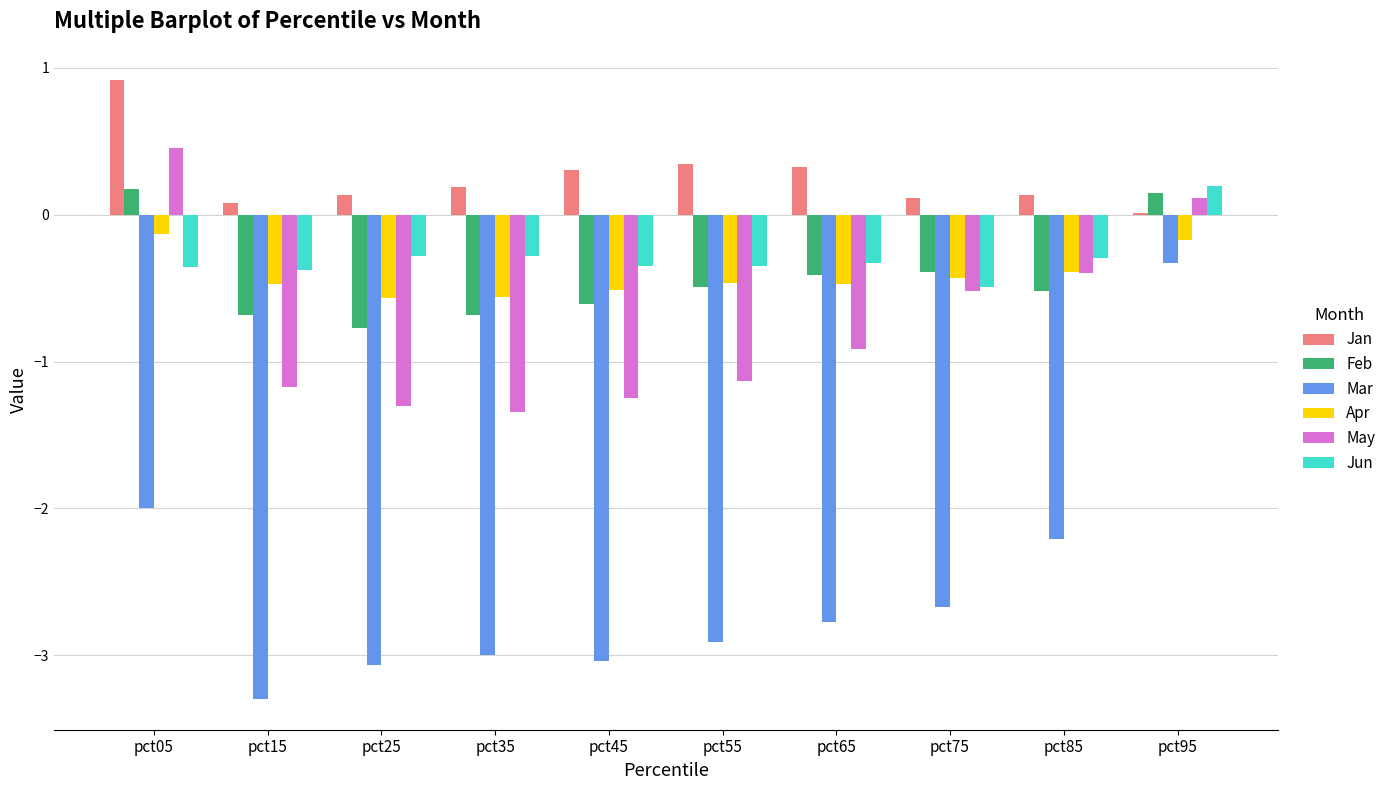

At which label is Jan closest to 0?

pct95